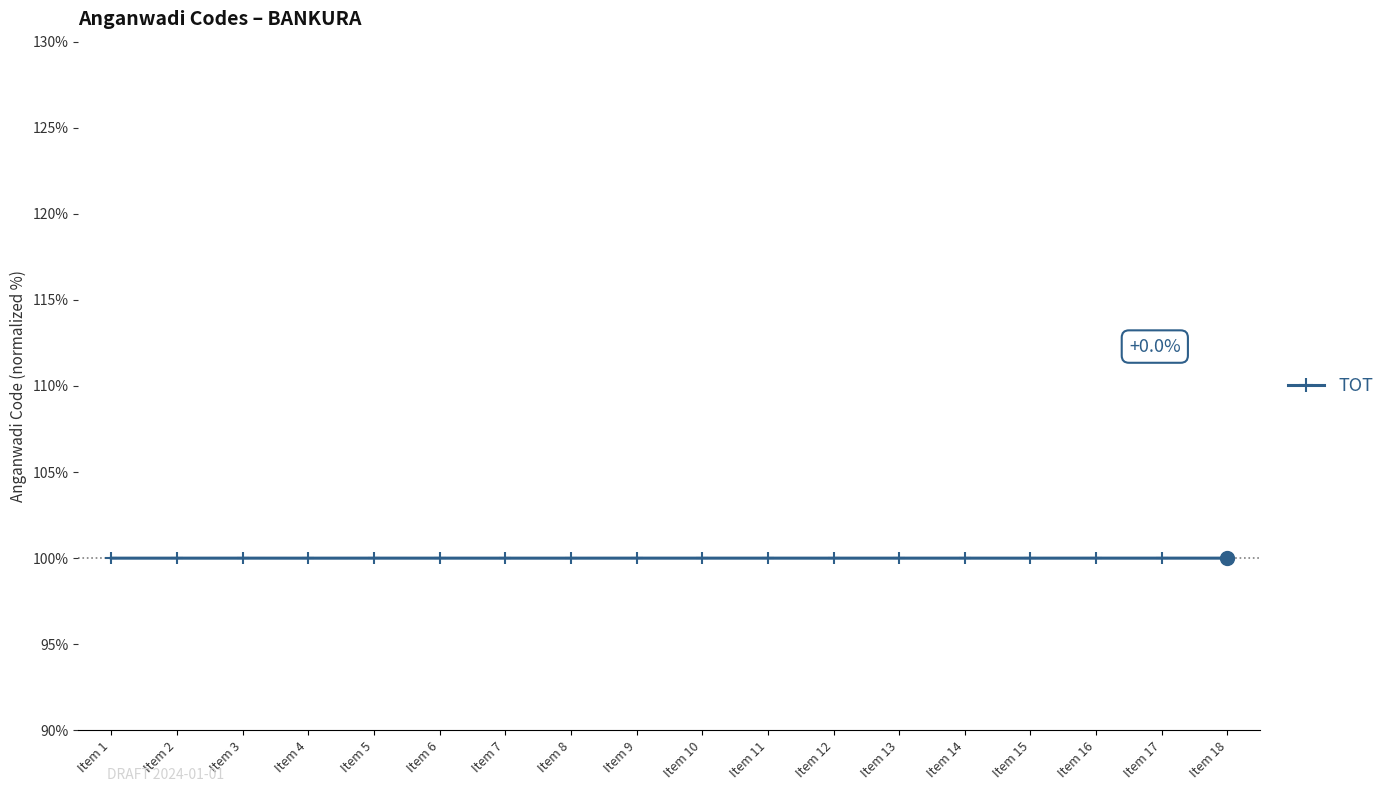

True or false: the data has more than 0 interior local peaks.

True